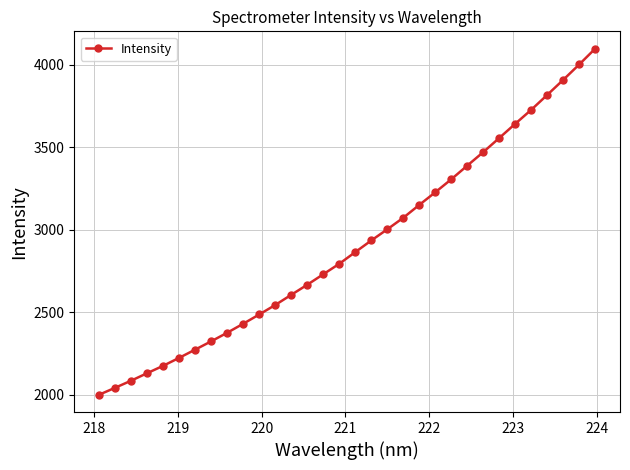

What is the sum of all values?

93060.6